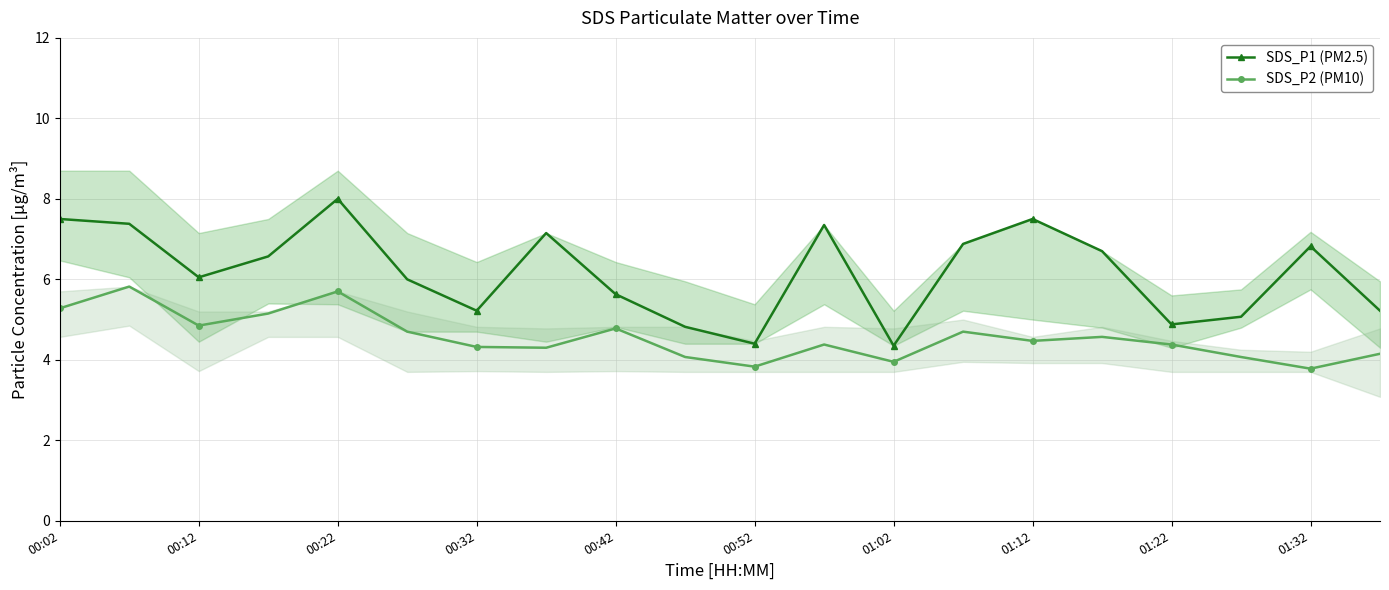

True or false: SDS_P2 (PM10) has more than 2 interior local peaks.

True